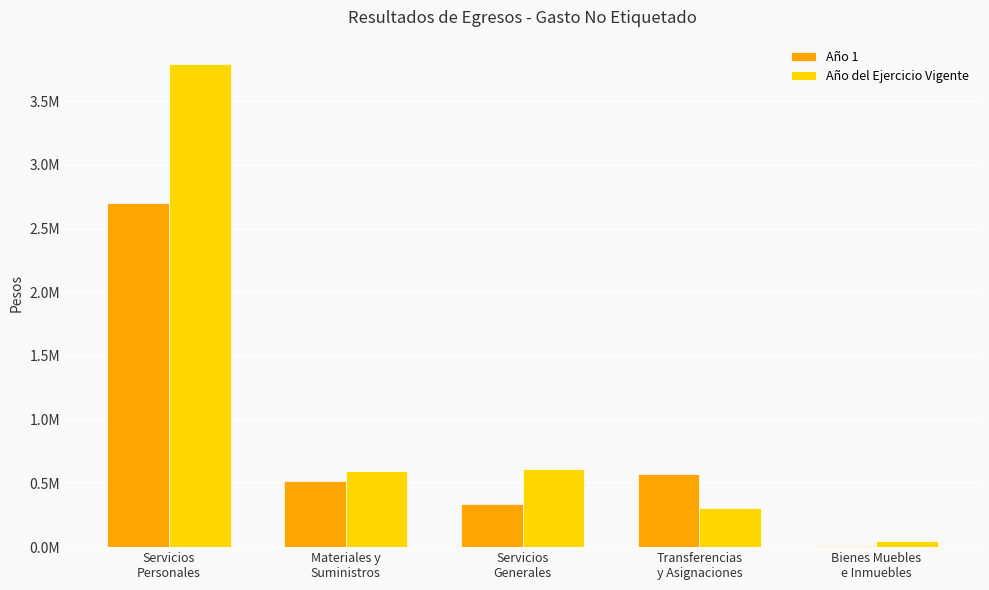

What is the difference between the maximum and minimum values in the Año del Ejercicio Vigente series?

3744052.6